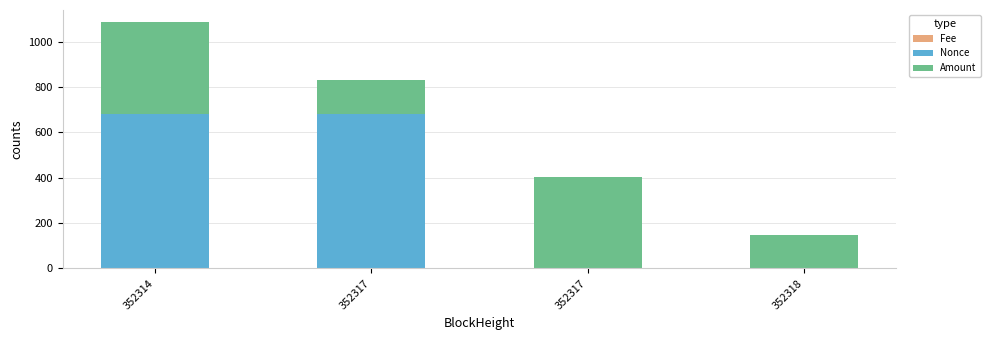

Where is Amount nearest to the value 276?

352317